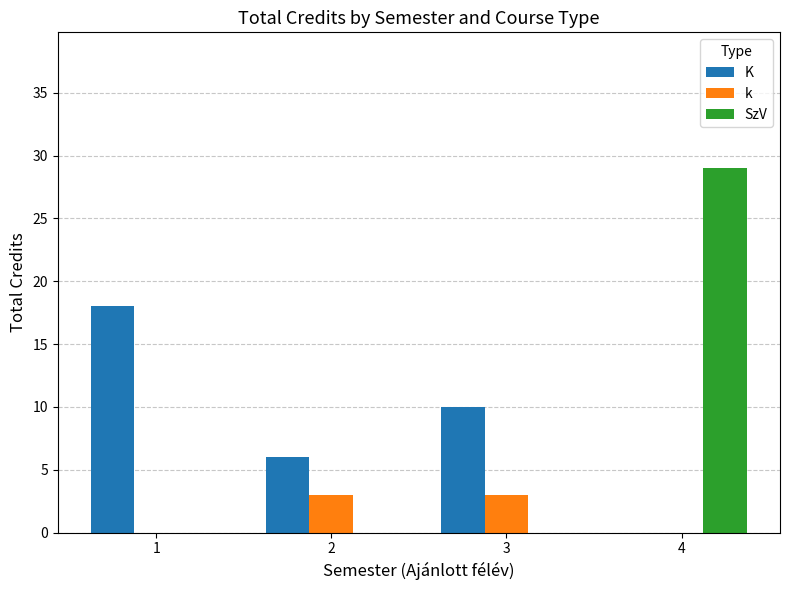

What is the sum of the K values at 4 and 2?

6